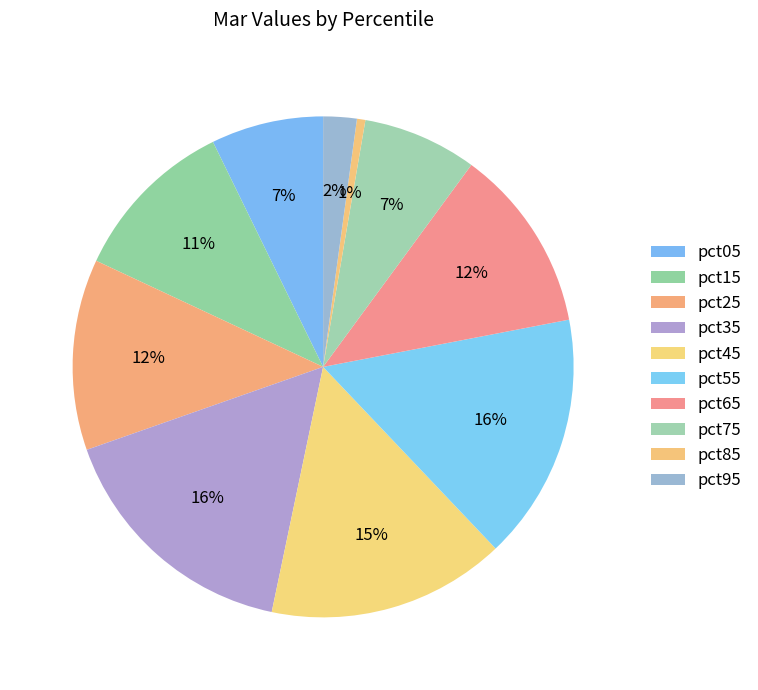

How many segments does this pie chart have?

10